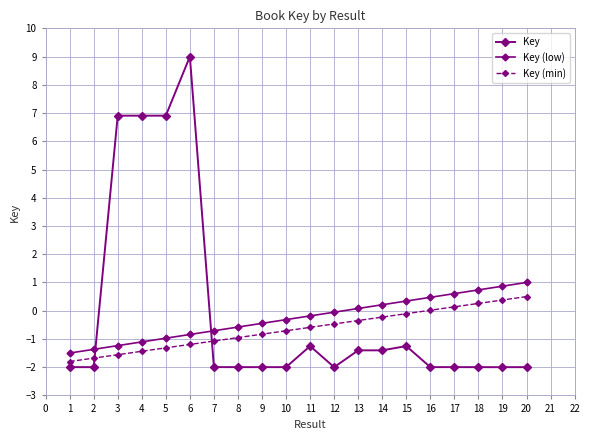

What is the value of the Key (min) point at the 7th from the left?

-1.1